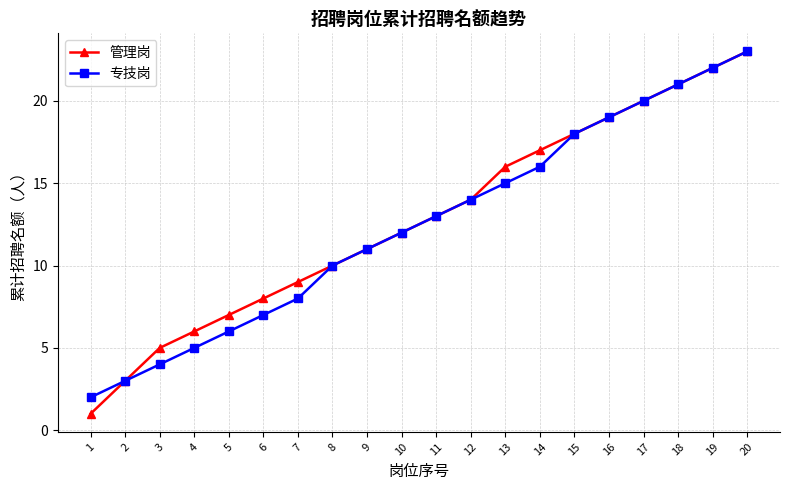

True or false: 管理岗 has a value of 3 at 2.

True